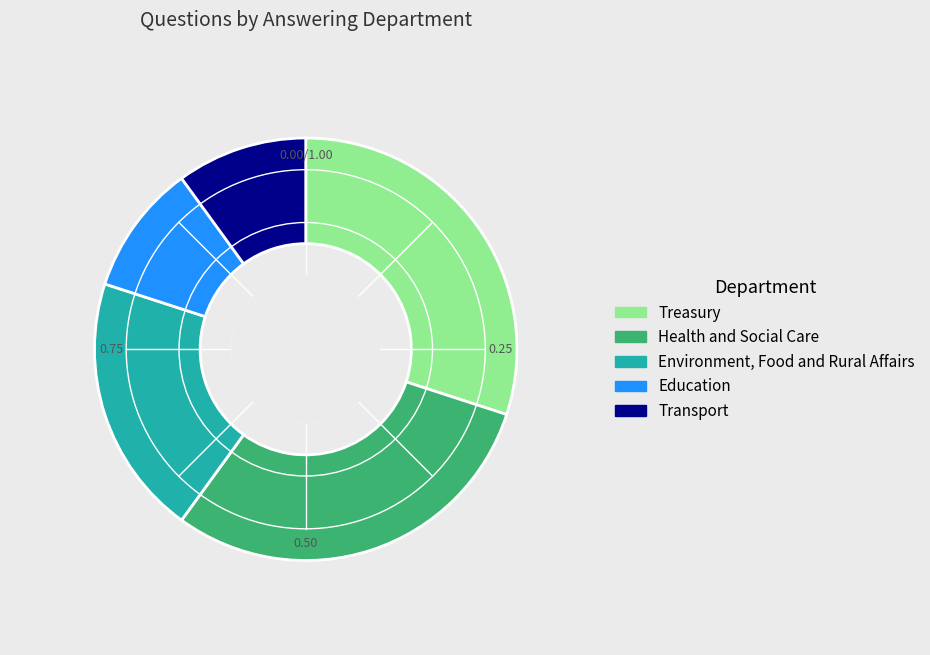

Which has a higher value, Treasury or Transport?

Treasury